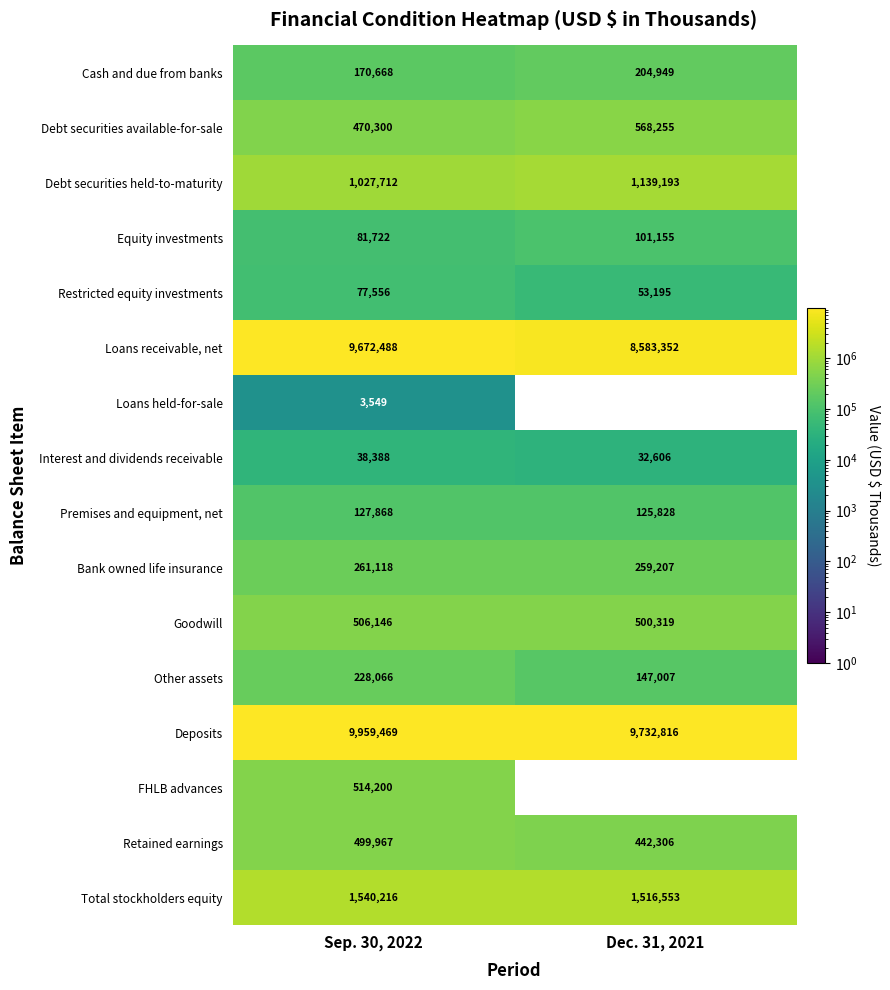

How many distinct data groups are displayed?

16